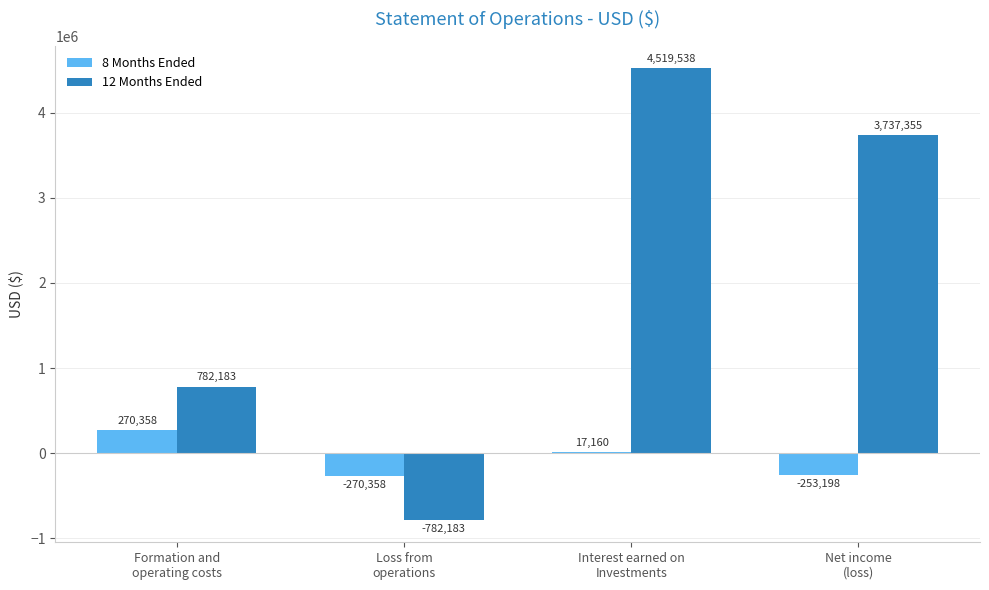

Which series has the widest spread of values?

12 Months Ended